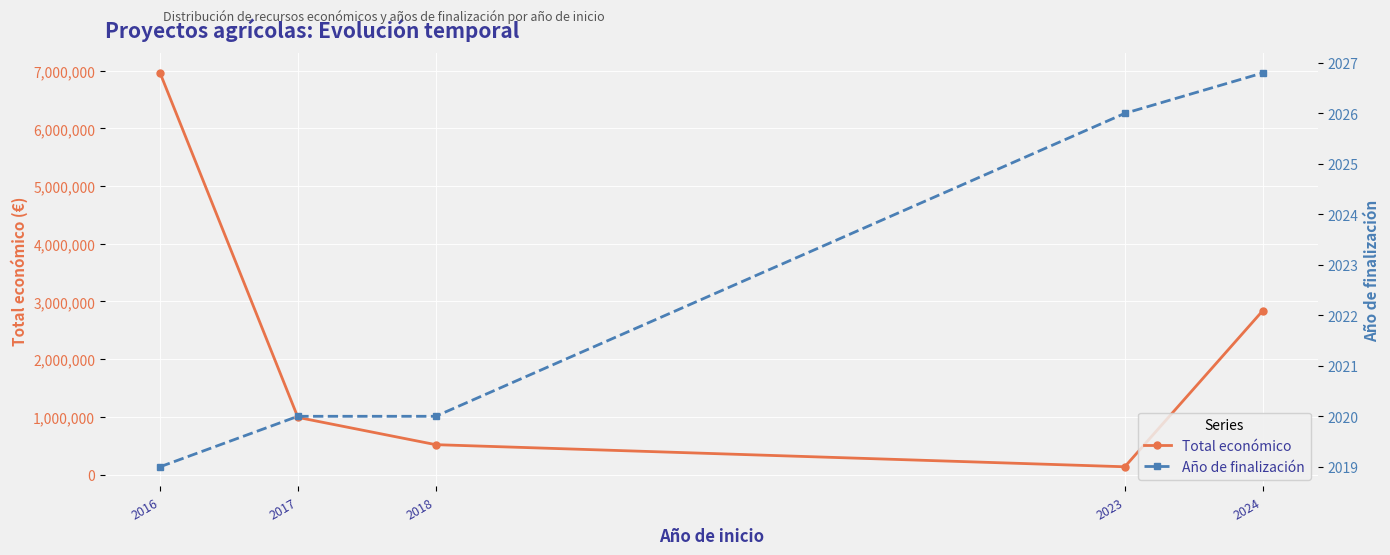

How many categories are shown in the chart?

5